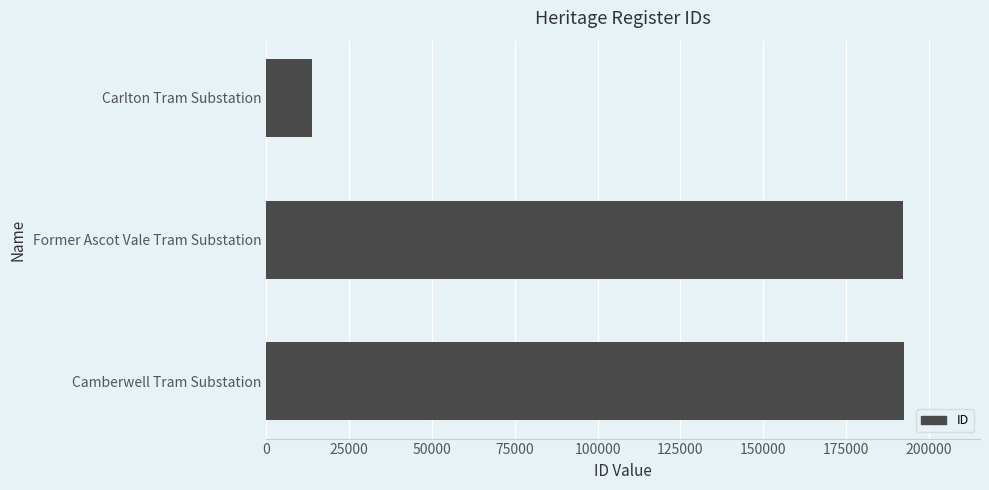

What is the difference between the maximum and minimum values?

178322